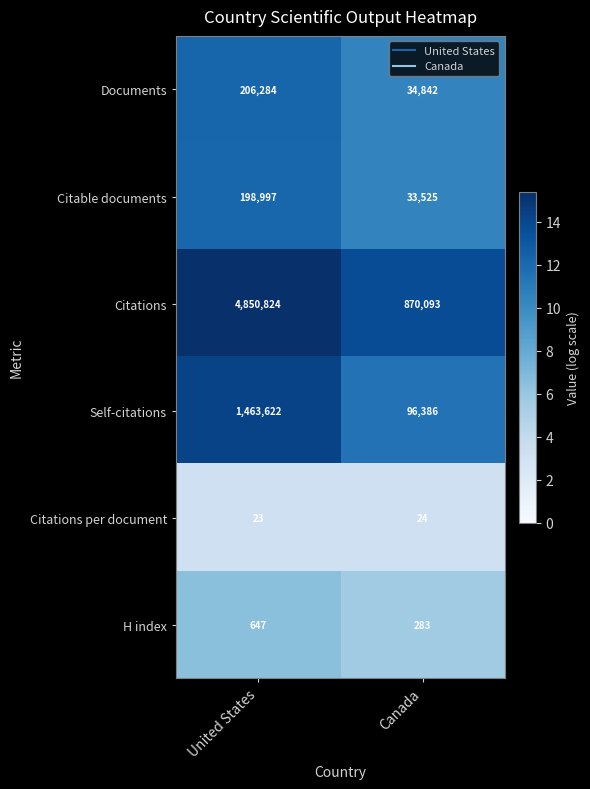

Which series has the largest total across all categories?

Citations